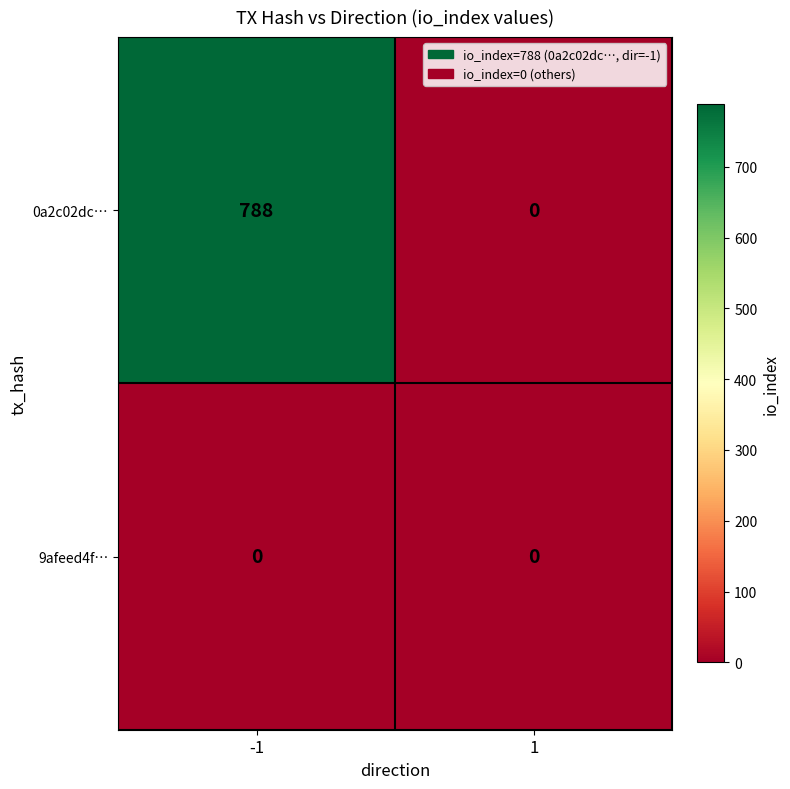

What is the greatest value displayed?

788